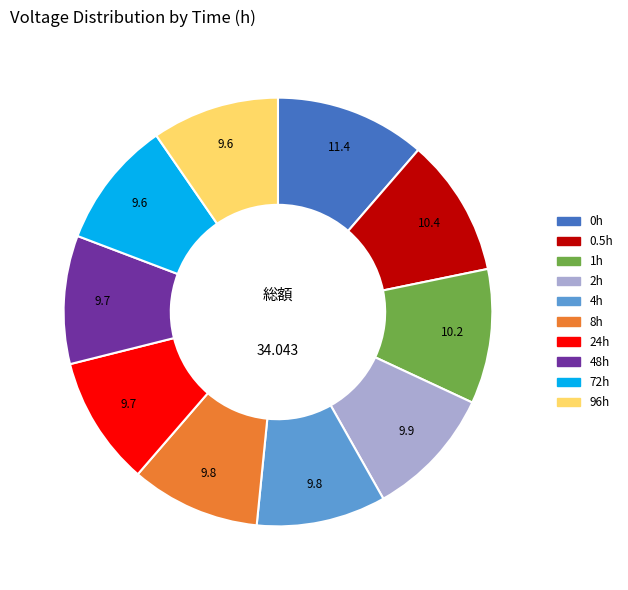

What percentage is the 8 slice, to the nearest percent?

10%